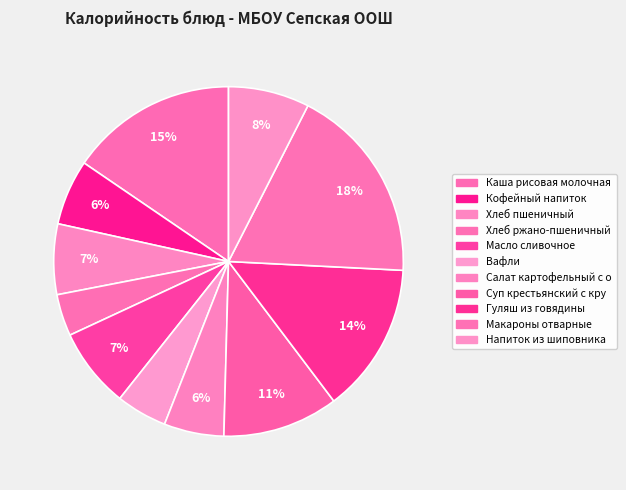

To the nearest percent, what is the average slice percentage?

9%